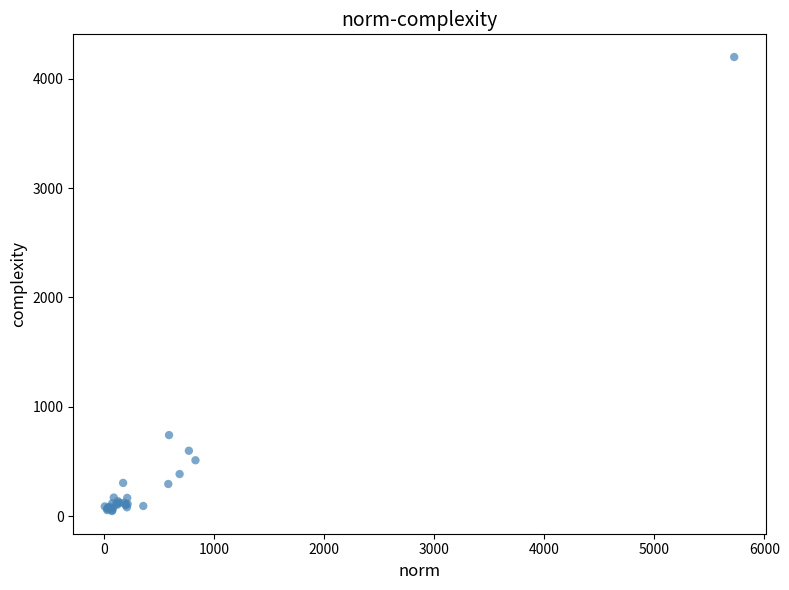

What Y value in the scatter plot is closest to 2123?

742